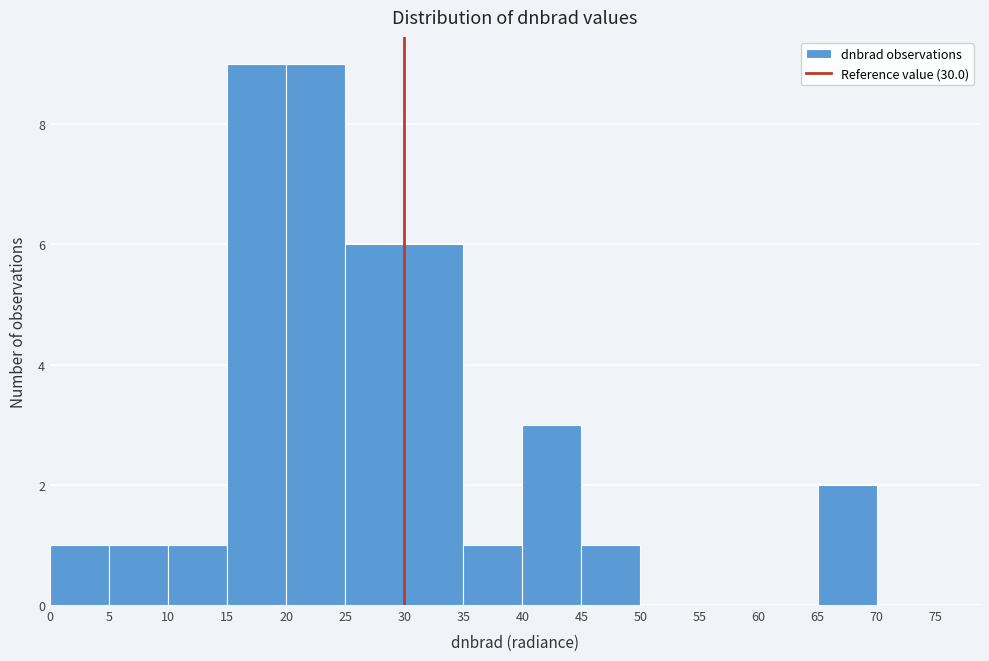

What is the height of the bar covering 5 to 10 on the x-axis? The values are not printed on the chart, so give them approximately, as read against the axis.

1